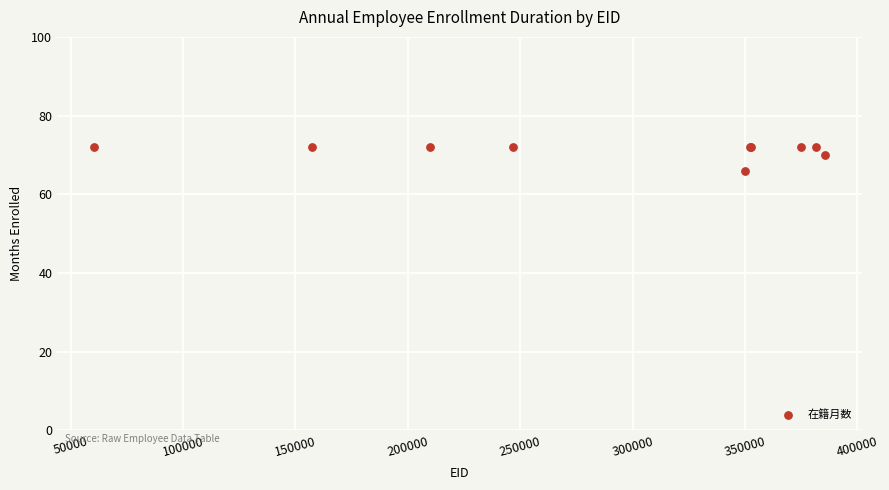

What Y value in the scatter plot is closest to 69?

70